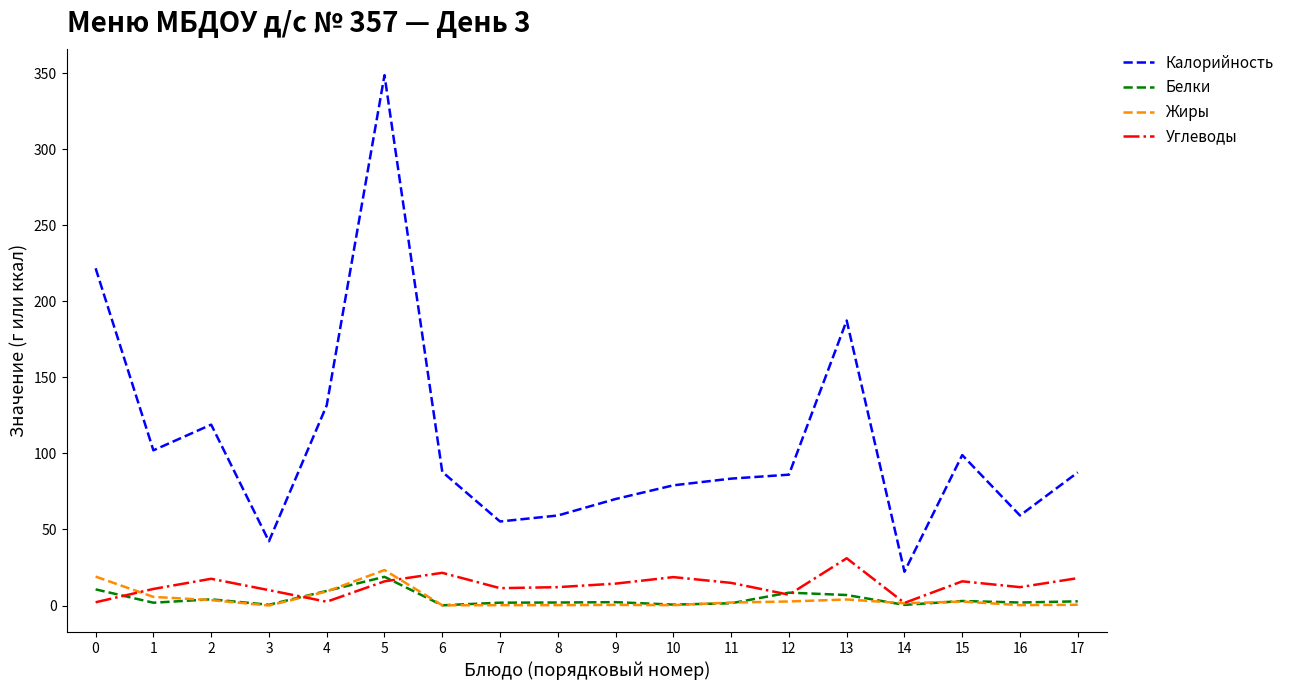

Which category has the lowest value in the Калорийность series?

14